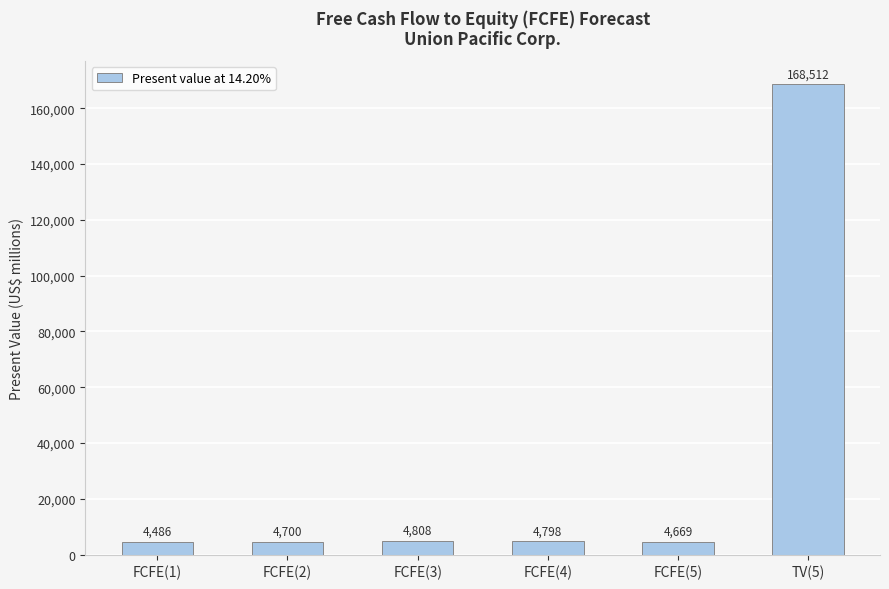

The value at FCFE(3) is 4808. True or false?

True